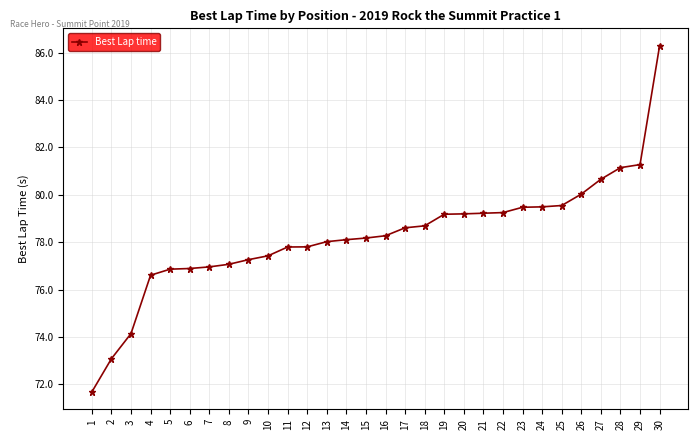

What is the ratio of the value at 29 to the value at 10?

1.0